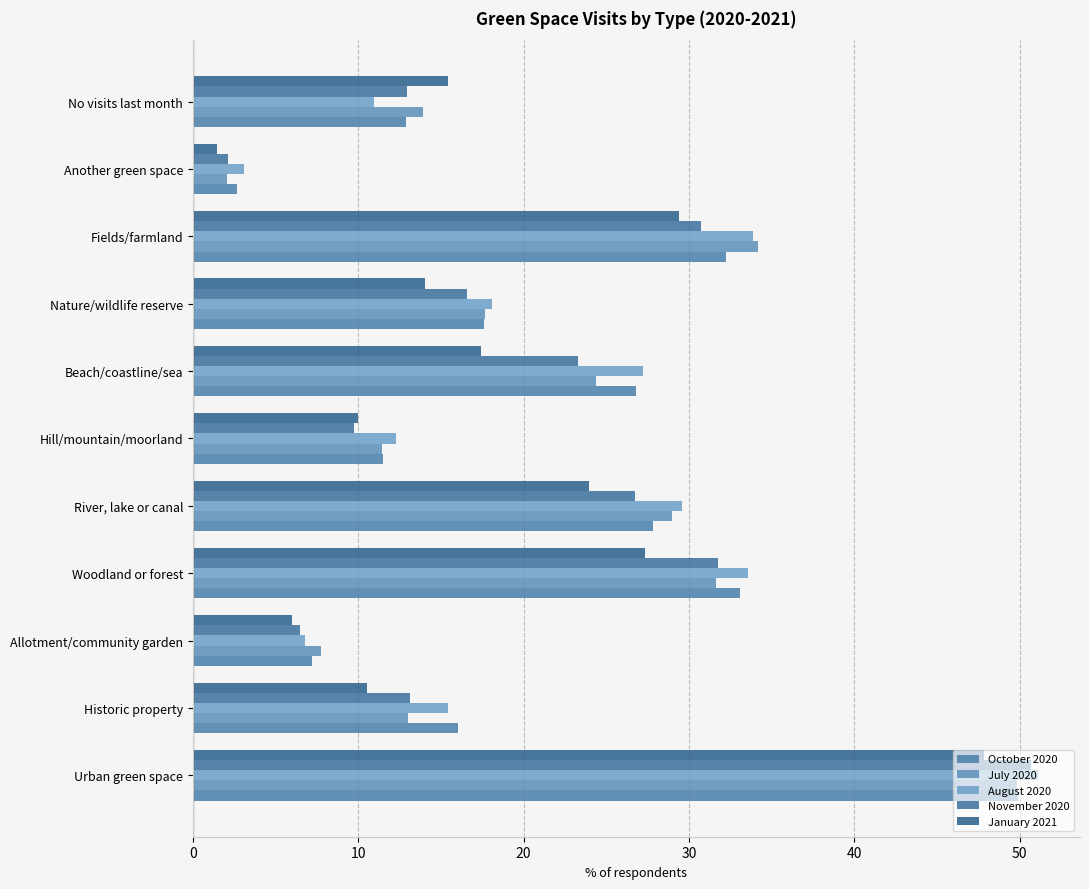

Where is November 2020 nearest to the value 26?

River, lake or canal